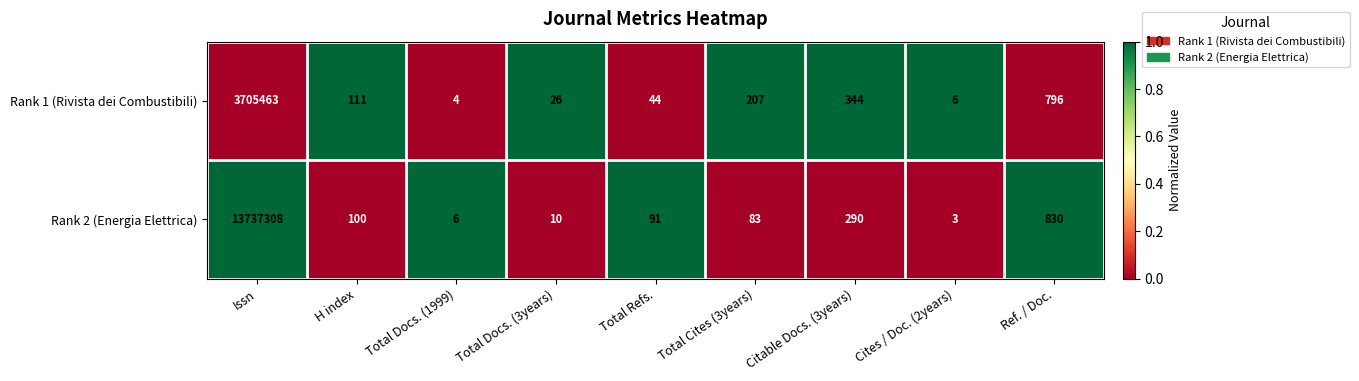

What is the difference between the second highest and minimum values in the Rank 1 (Rivista dei Combustibili) series?

792